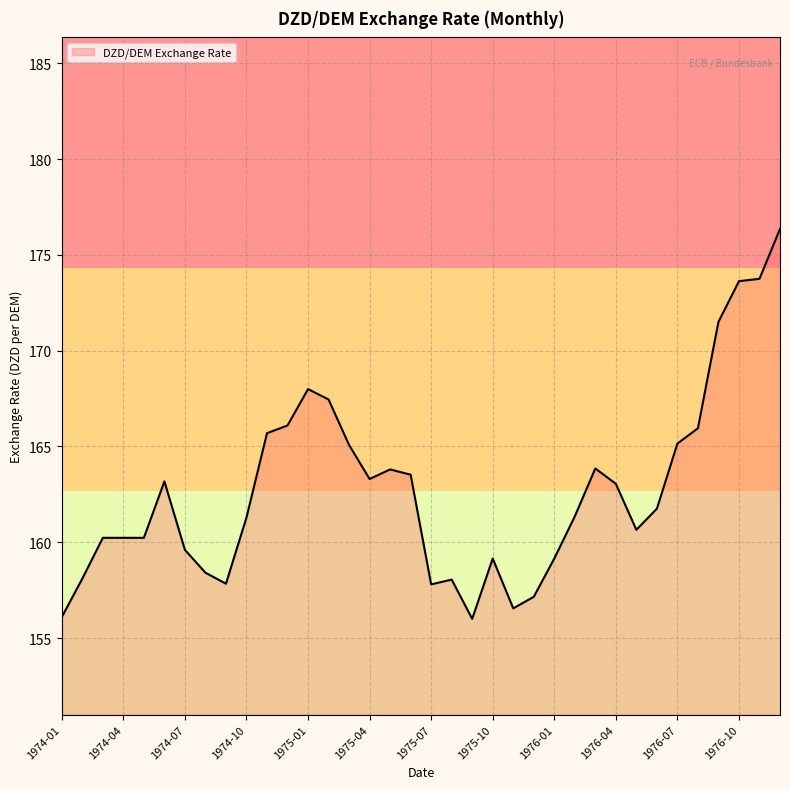

What is the minimum value shown in the chart?

156.0